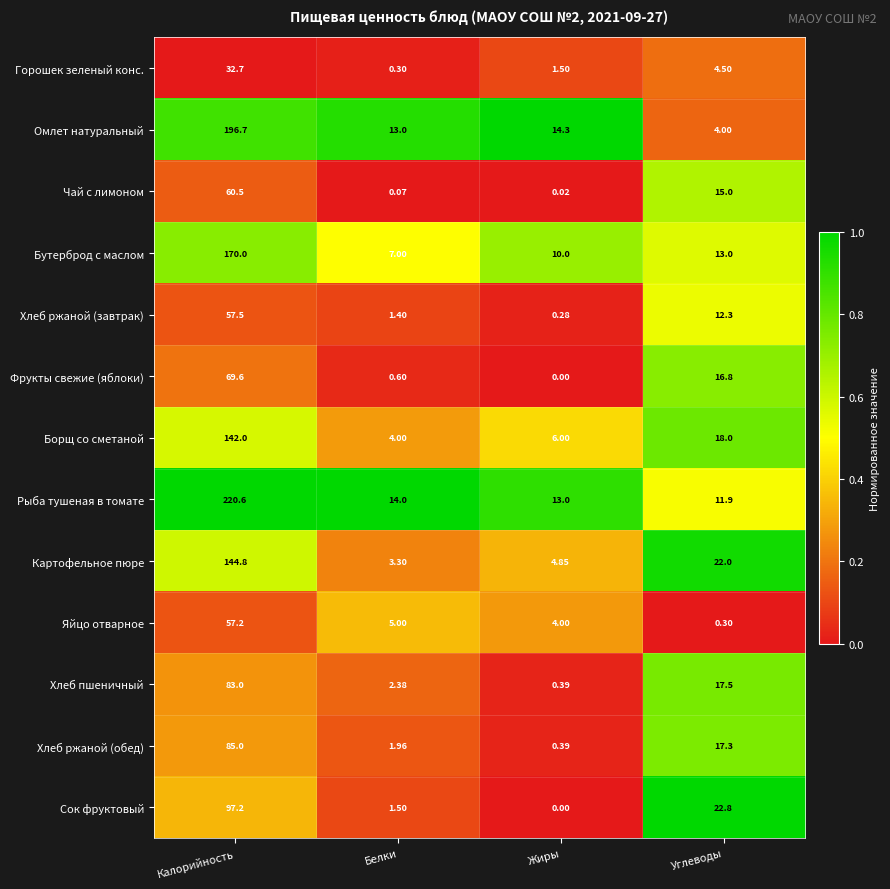

Between Калорийность and Жиры, which series saw the biggest shift?

Рыба тушеная в томате